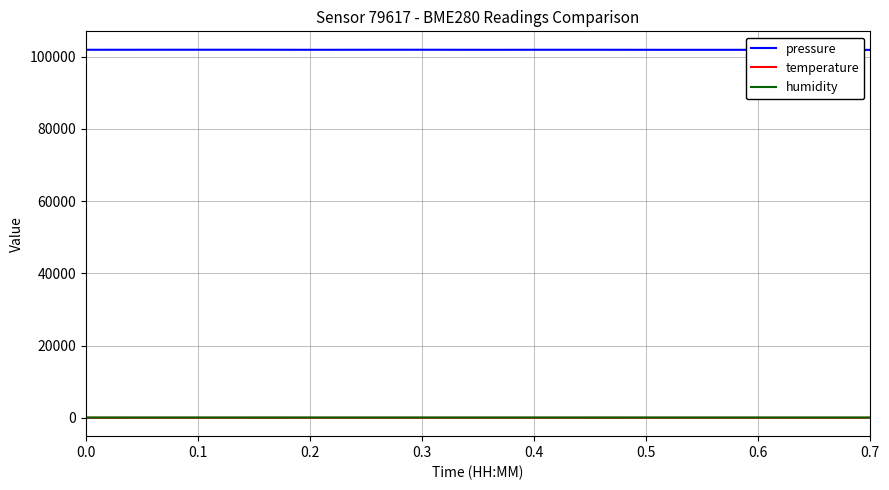

True or false: humidity has a value of 85.8 at 0.0.

True